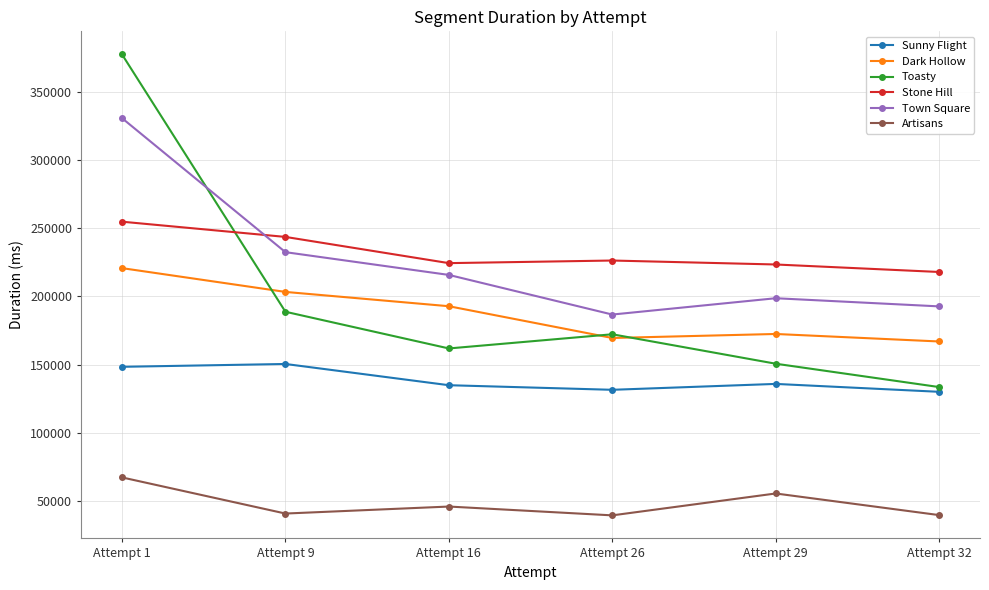

How many lines are shown in the chart?

6